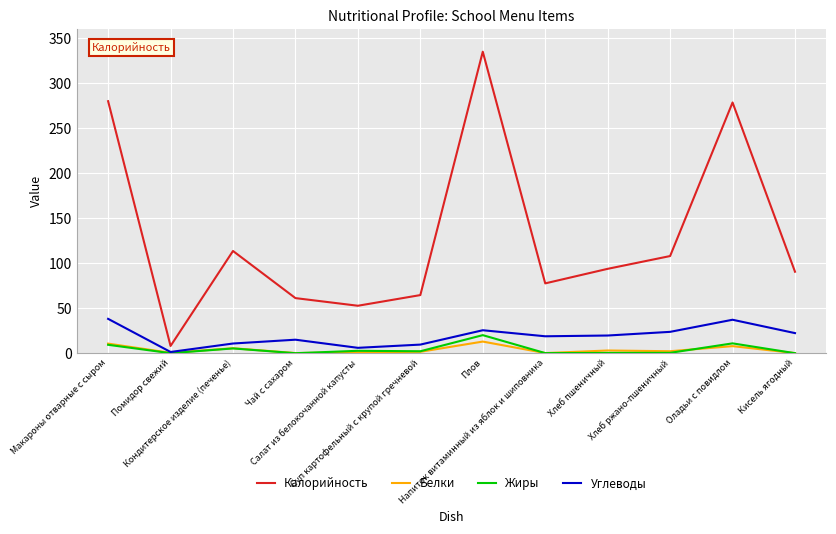

Which series has the largest total across all categories?

Калорийность